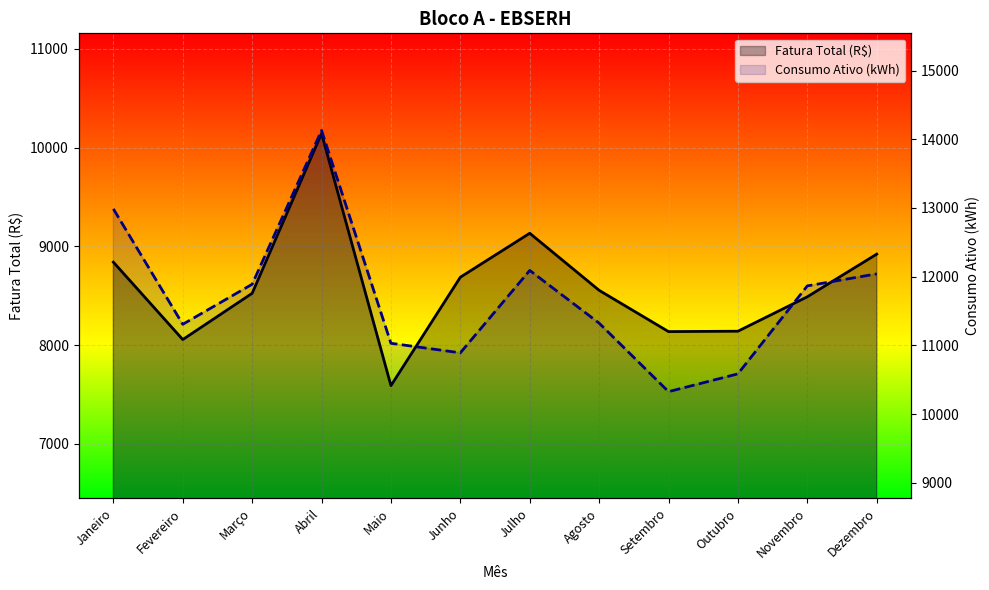

How many interior local valleys does the Consumo Ativo (kWh) series have?

3